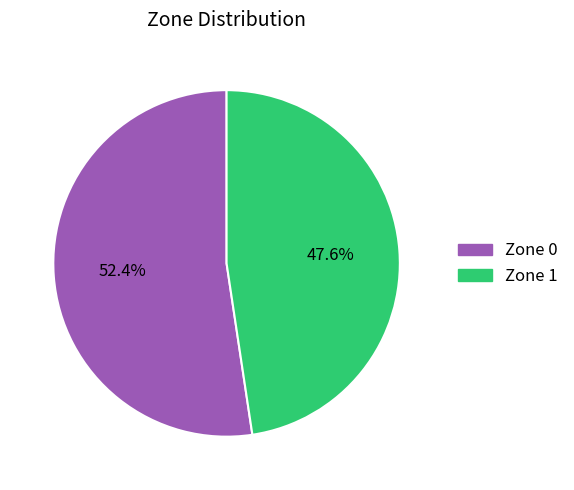

Combined, do Zone 1 and Zone 0 account for over 50%?

Yes